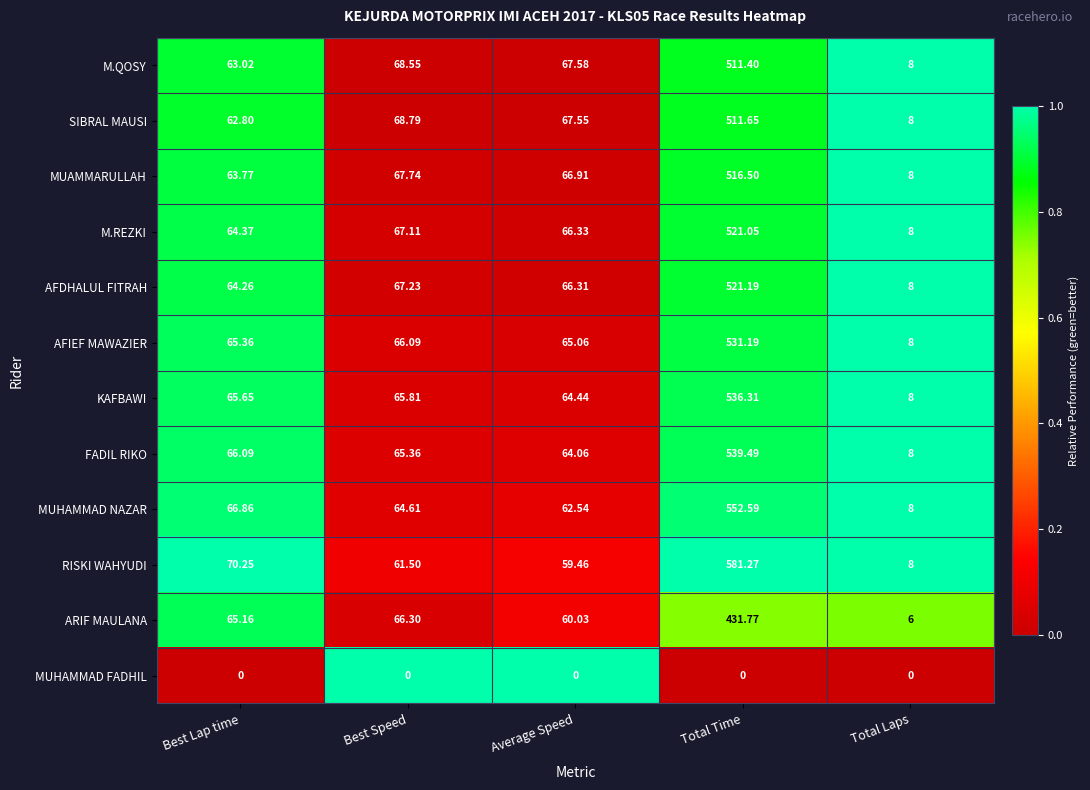

Between Total Time and Total Laps, which series saw the biggest shift?

RISKI WAHYUDI